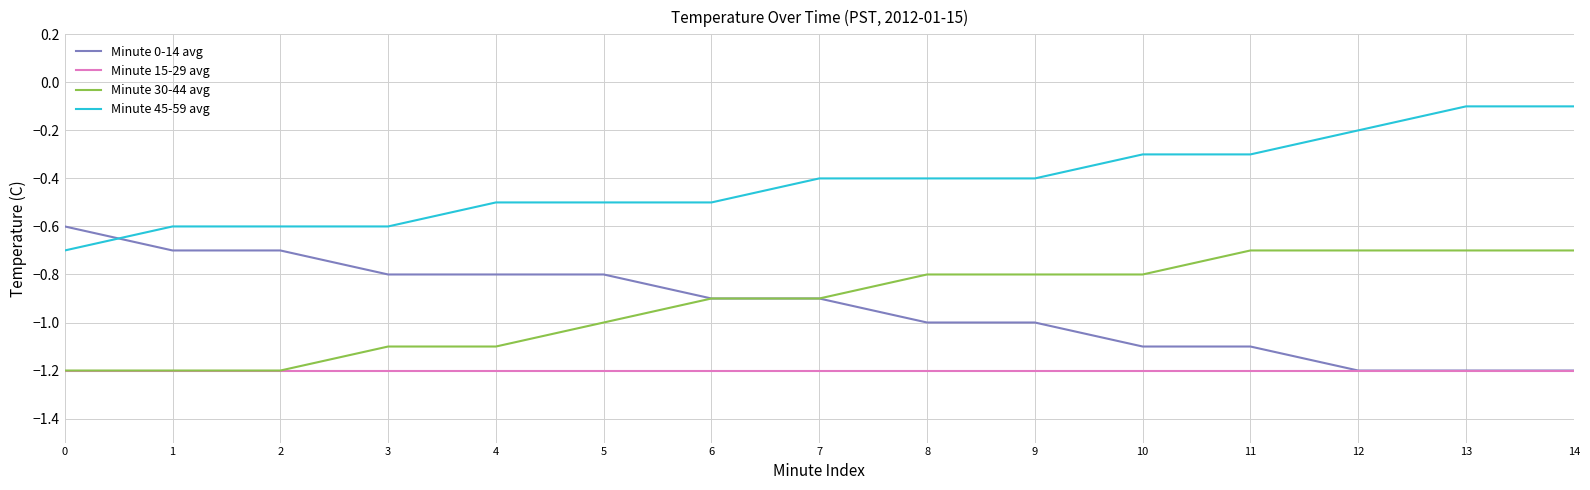

What is the smallest value displayed?

-1.2